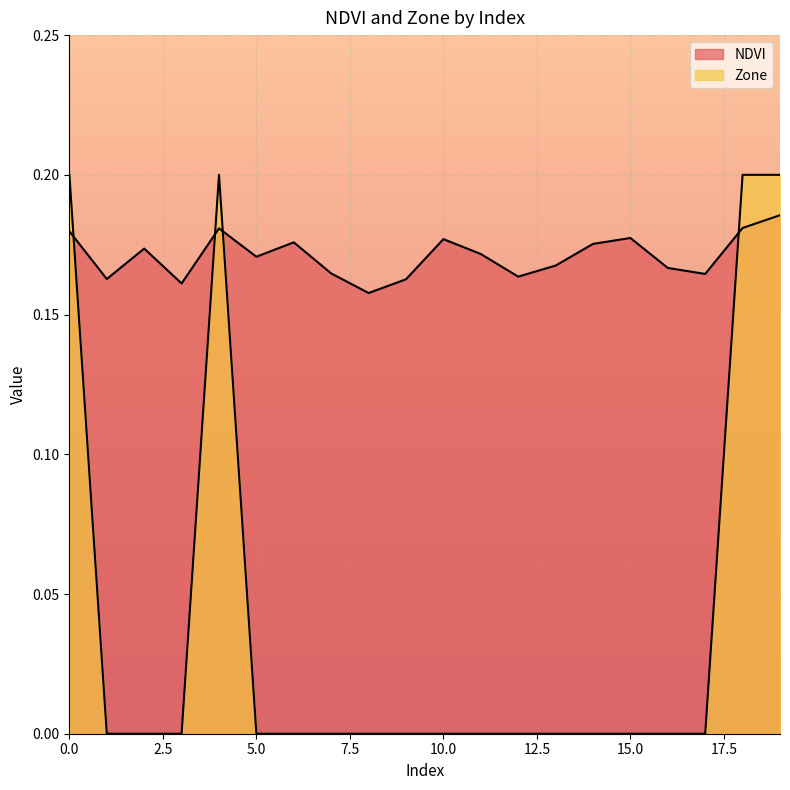

Reading left to right, what are all the values shown in this chart?

NDVI: 0=0.2	1=0.2	2=0.2	3=0.2	4=0.2	5=0.2	6=0.2	7=0.2	8=0.2	9=0.2	10=0.2	11=0.2	12=0.2	13=0.2	14=0.2	15=0.2	16=0.2	17=0.2	18=0.2	19=0.2
Zone: 0=0.2	1=0.0	2=0.0	3=0.0	4=0.2	5=0.0	6=0.0	7=0.0	8=0.0	9=0.0	10=0.0	11=0.0	12=0.0	13=0.0	14=0.0	15=0.0	16=0.0	17=0.0	18=0.2	19=0.2